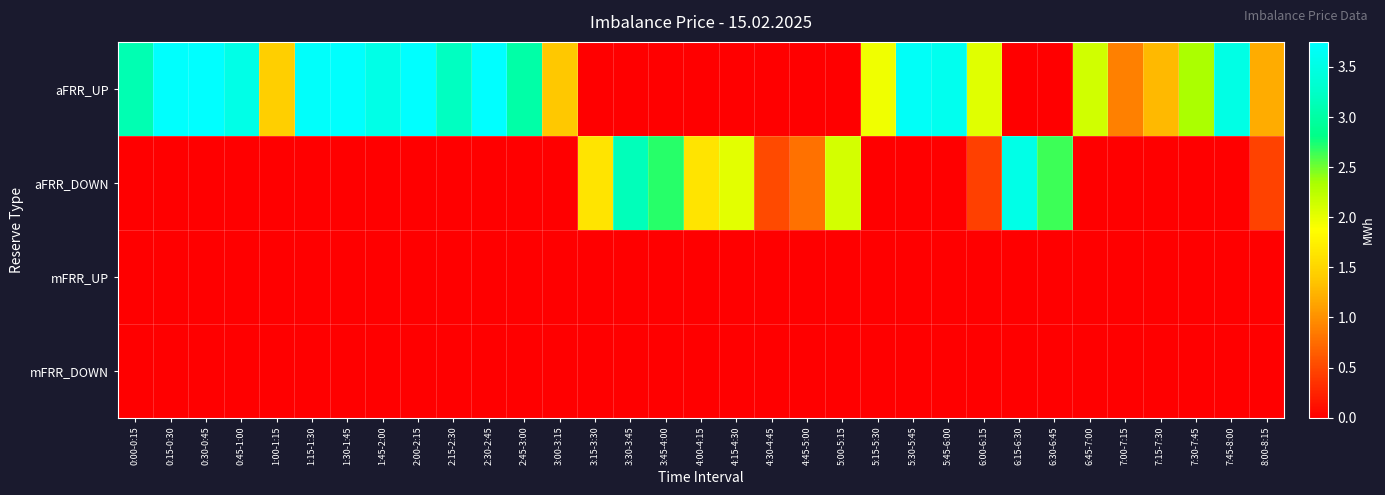

At how many categories does at least one series exceed 2?

23